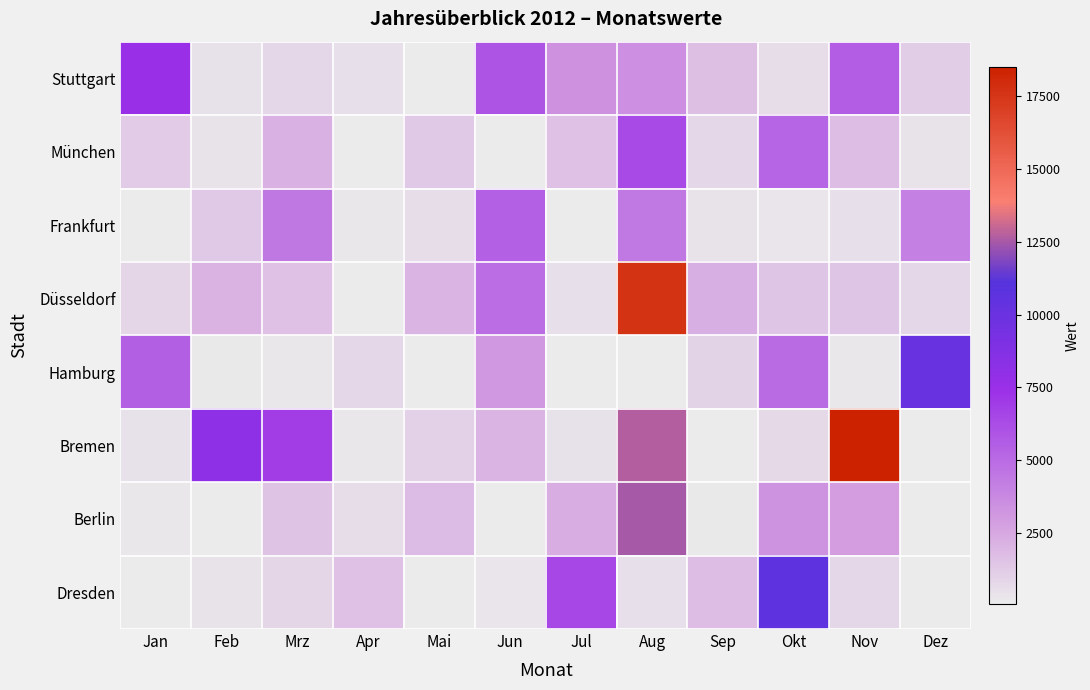

Which series has the largest total across all categories?

Düsseldorf